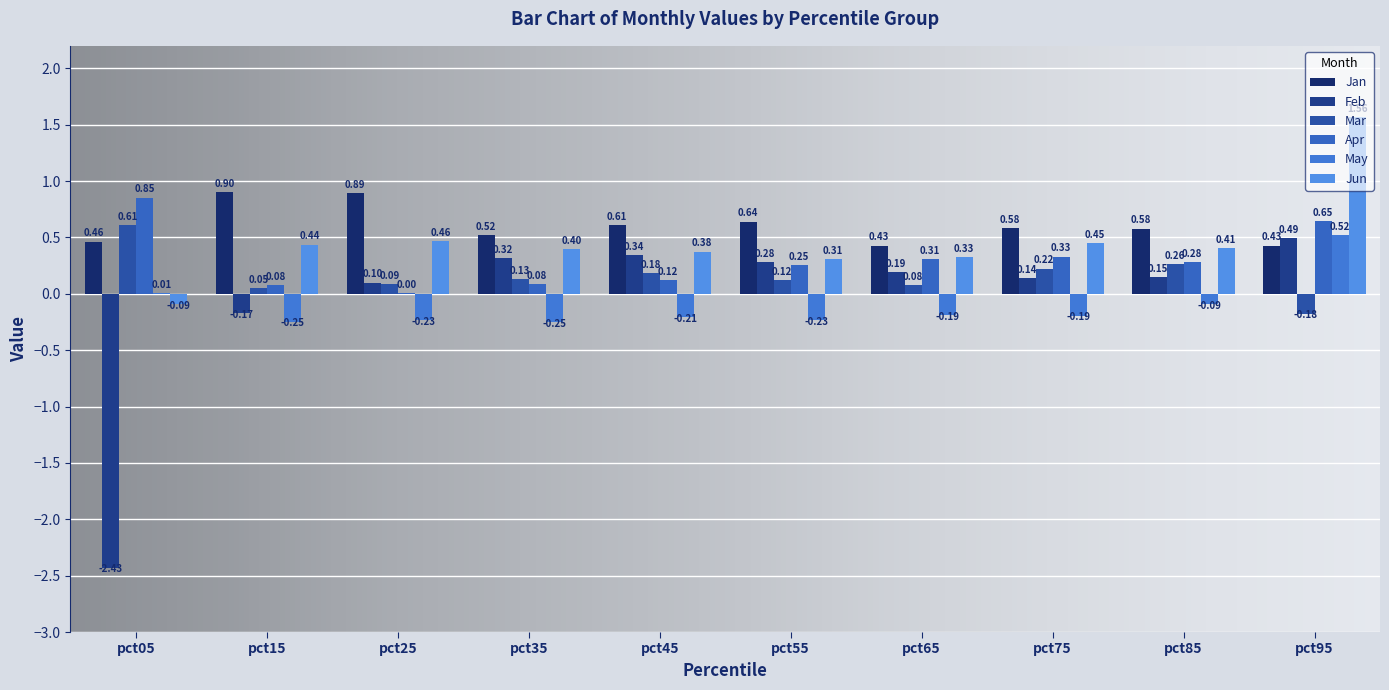

Reading left to right, extract all data points from this chart.

Jan: pct05=0.5	pct15=0.9	pct25=0.9	pct35=0.5	pct45=0.6	pct55=0.6	pct65=0.4	pct75=0.6	pct85=0.6	pct95=0.4
Feb: pct05=-2.4	pct15=-0.2	pct25=0.1	pct35=0.3	pct45=0.3	pct55=0.3	pct65=0.2	pct75=0.1	pct85=0.1	pct95=0.5
Mar: pct05=0.6	pct15=0.1	pct25=0.1	pct35=0.1	pct45=0.2	pct55=0.1	pct65=0.1	pct75=0.2	pct85=0.3	pct95=-0.2
Apr: pct05=0.9	pct15=0.1	pct25=0.0	pct35=0.1	pct45=0.1	pct55=0.3	pct65=0.3	pct75=0.3	pct85=0.3	pct95=0.6
May: pct05=0.0	pct15=-0.2	pct25=-0.2	pct35=-0.2	pct45=-0.2	pct55=-0.2	pct65=-0.2	pct75=-0.2	pct85=-0.1	pct95=0.5
Jun: pct05=-0.1	pct15=0.4	pct25=0.5	pct35=0.4	pct45=0.4	pct55=0.3	pct65=0.3	pct75=0.4	pct85=0.4	pct95=1.6